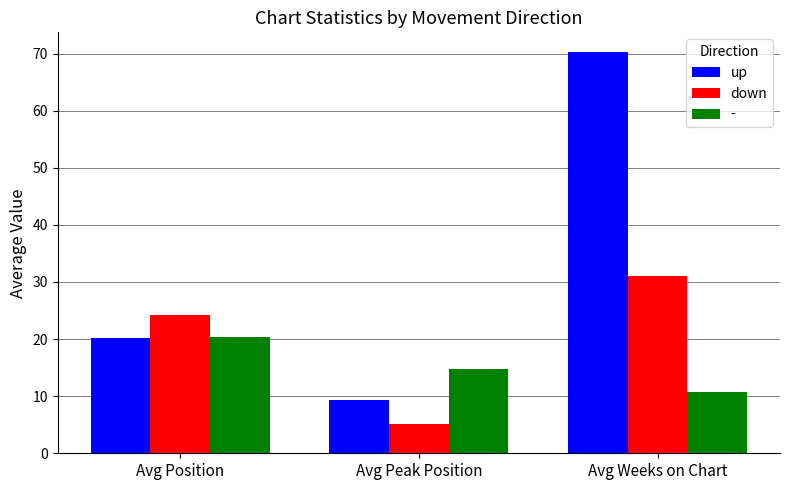

What is the sum of all up values?

99.7